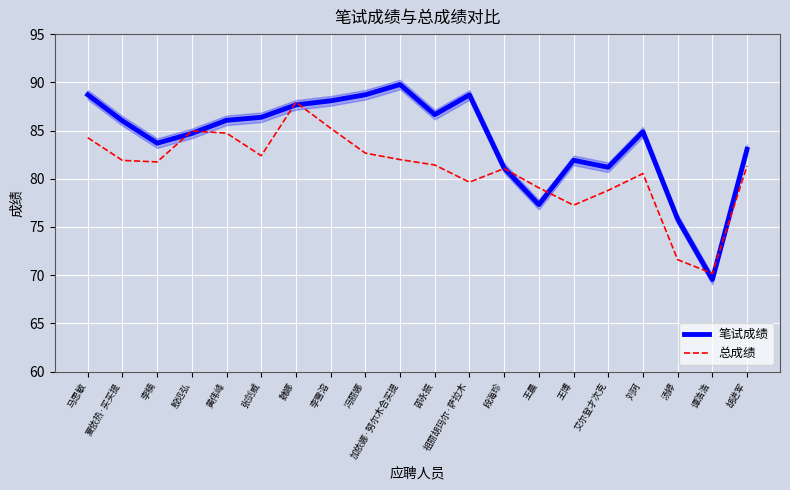

Reading left to right, transcribe all the data shown in this chart.

笔试成绩: 88.7	86.0	83.7	84.7	86.1	86.4	87.7	88.1	88.7	89.8	86.7	88.7	81.1	77.3	81.9	81.2	84.9	75.8	69.5	83.1
总成绩: 84.3	81.9	81.7	85.0	84.7	82.4	87.9	85.2	82.7	82.0	81.4	79.6	81.1	79.1	77.3	78.8	80.5	71.6	70.2	81.3